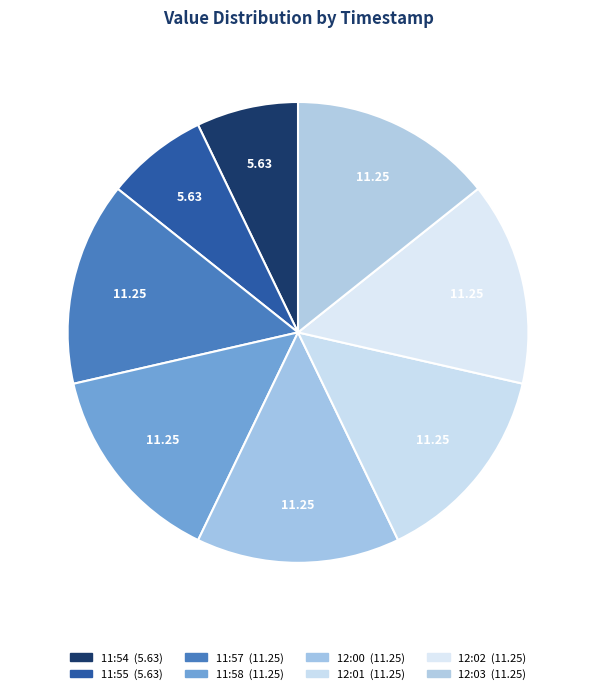

What is the largest slice in the pie chart?

2017-12-20T11:57